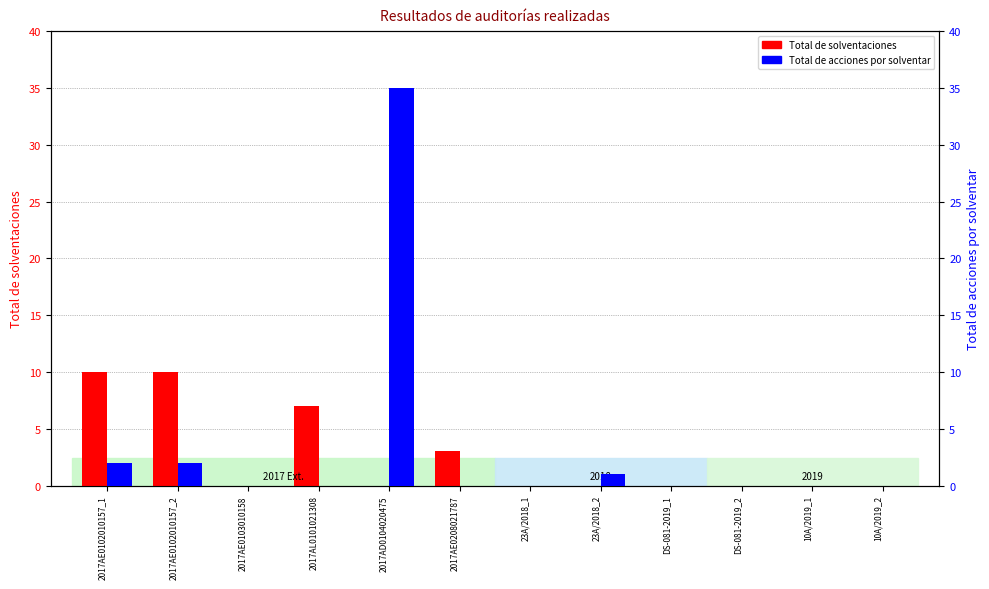

List the series in order of their overall mean, highest first.

Total de acciones por solventar, Total de solventaciones